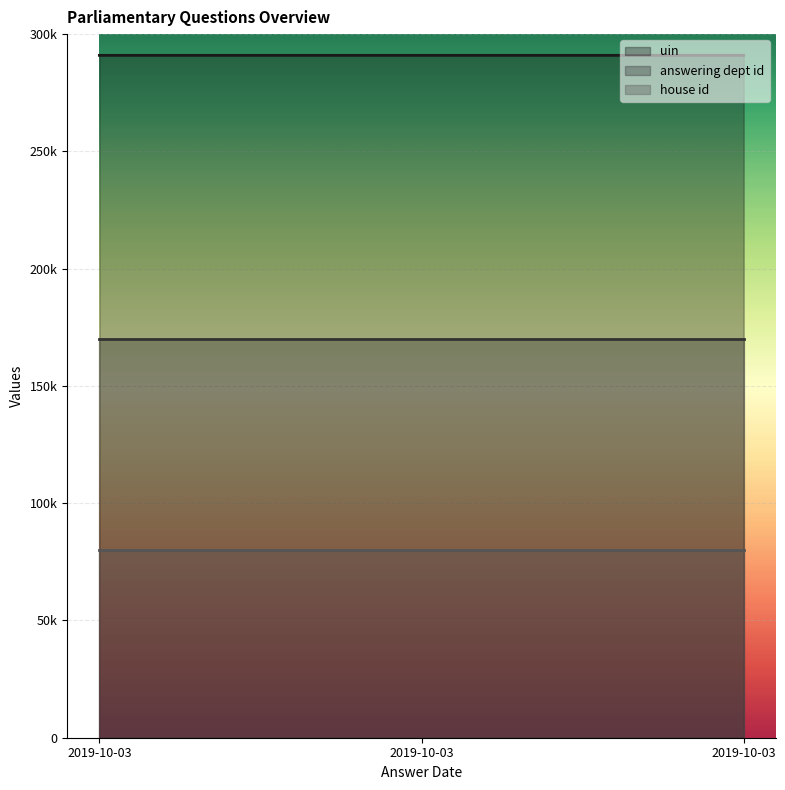

Between 2019-10-03 and 2019-10-03, which is larger?

2019-10-03